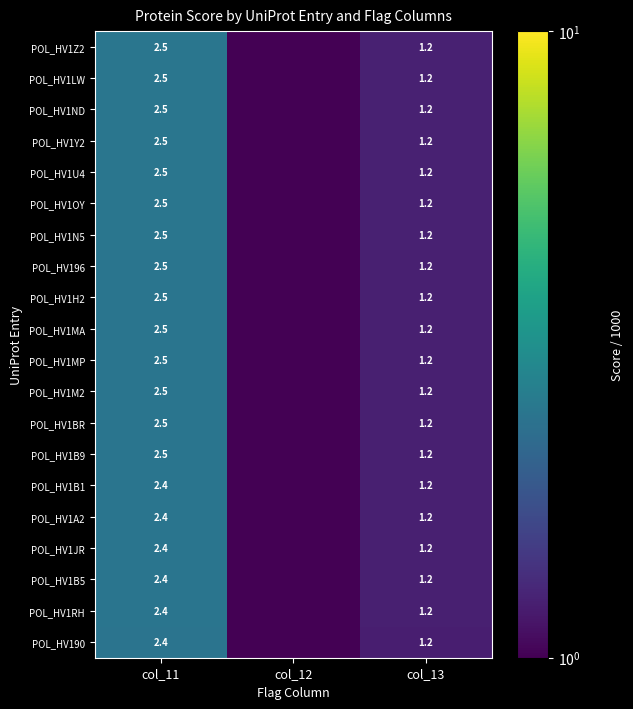

At which label does POL_HV1N5 reach its peak?

col_11